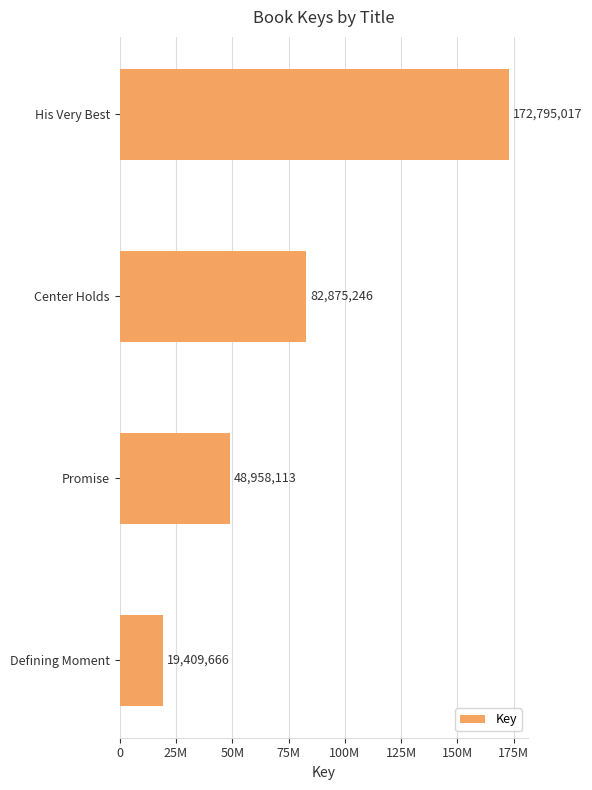

What is the sum of all values?

324038042